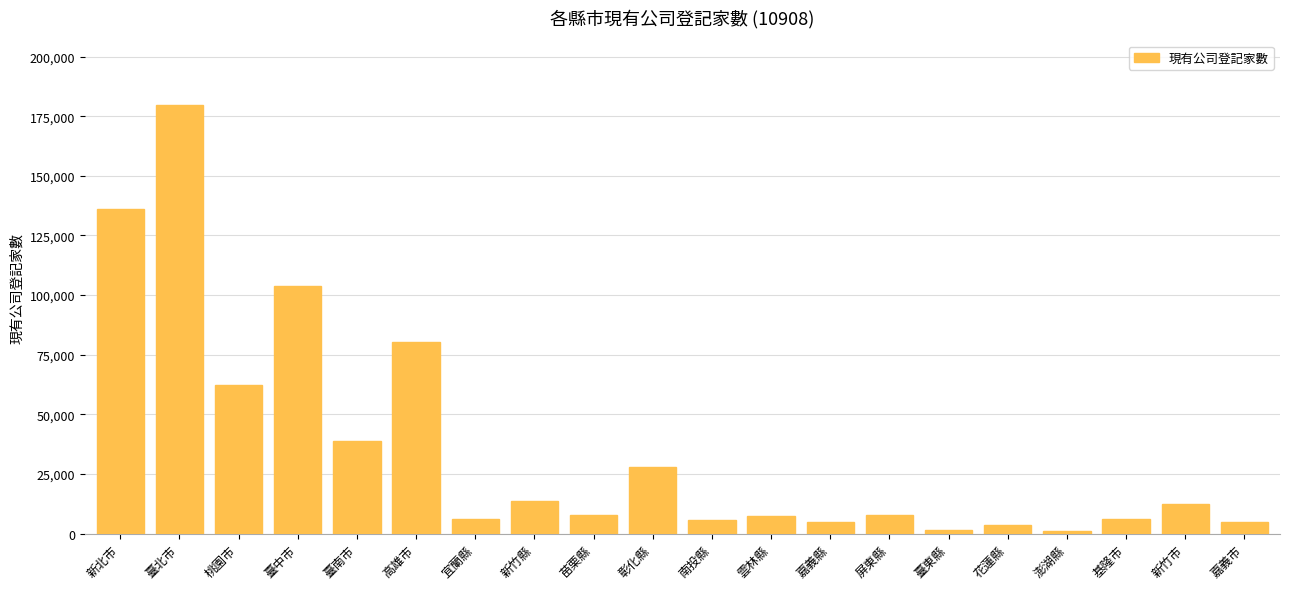

What is the maximum value shown in the chart?

179741